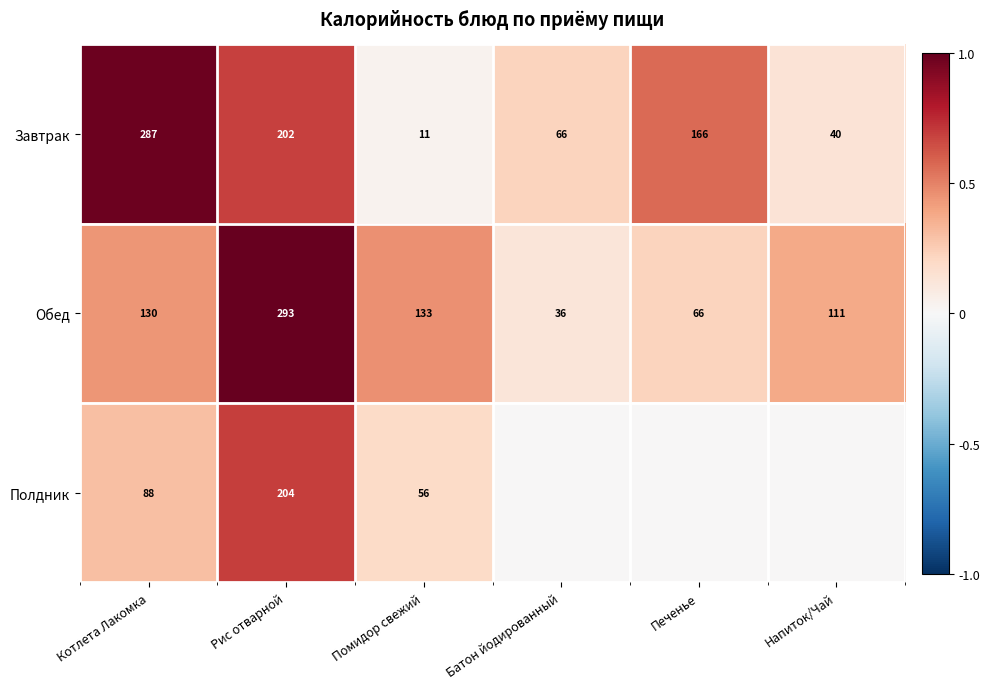

Is the value of Завтрак at Рис отварной greater than the value of Полдник at Котлета Лакомка?

Yes